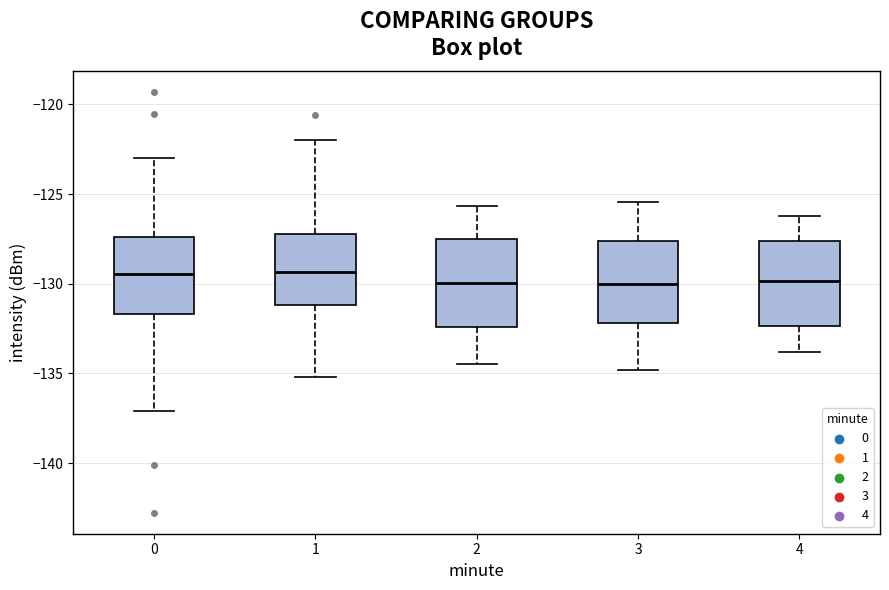

Reading left to right, transcribe this box plot: for each box, give where its median line is, the range the box spans, and where its two whiskers end, as read against the y-axis. The values are not printed on the chart, so give them approximately, as read against the axis.

0: median -129.5, box -131.5 to -127.5, whiskers -137.0 to -123.0
1: median -129.5, box -131.0 to -127.0, whiskers -135.0 to -122.0
2: median -130.0, box -132.5 to -127.5, whiskers -134.5 to -125.5
3: median -130.0, box -132.0 to -127.5, whiskers -135.0 to -125.5
4: median -130.0, box -132.5 to -127.5, whiskers -134.0 to -126.0